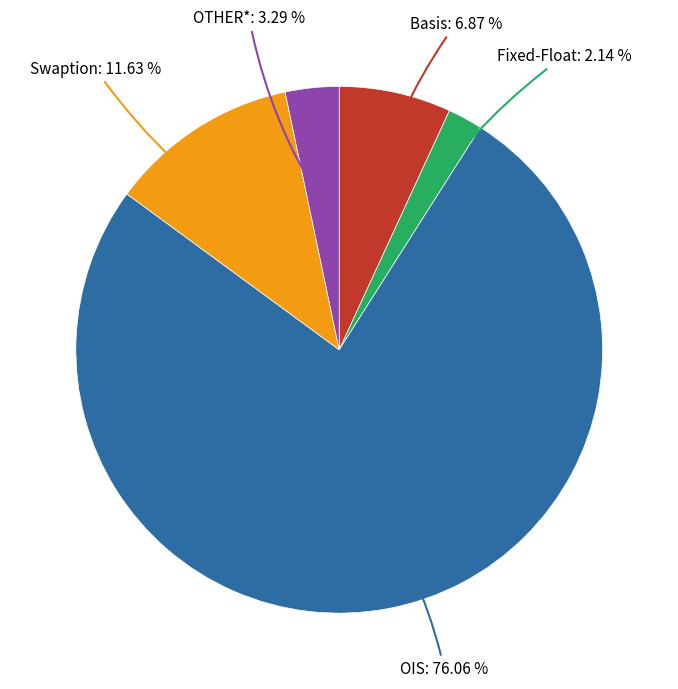

Approximately how many times larger is the value at Swaption compared to Fixed-Float?

5.4